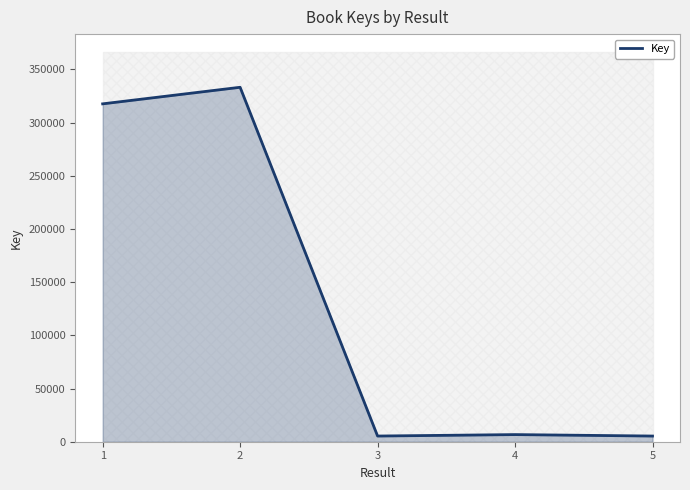

How many points are lower than both their immediate neighbors (excluding endpoints)?

1